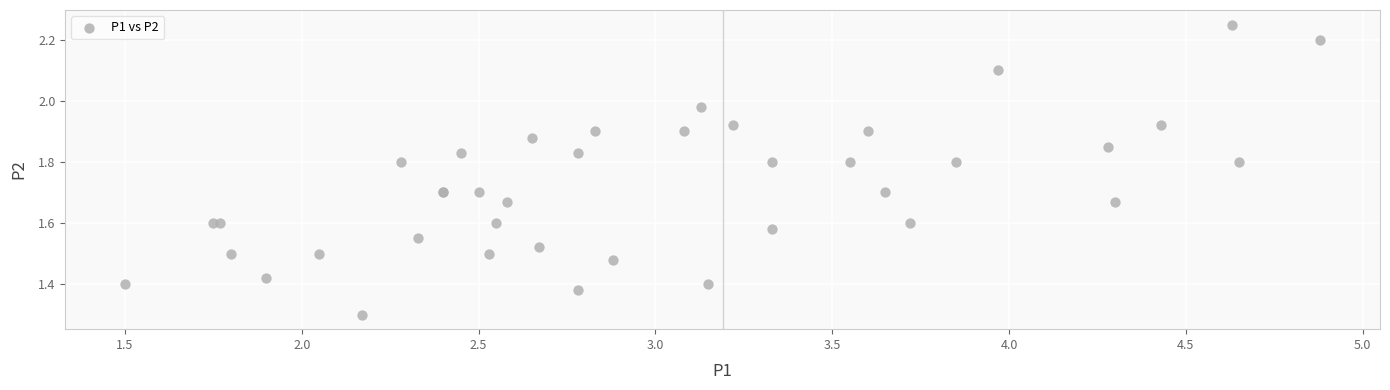

What Y value in the scatter plot is closest to 1?

1.3